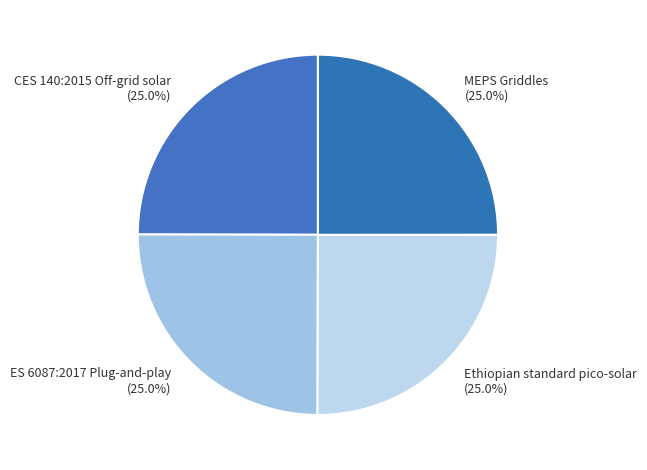

Approximately how many times larger is the value at CES 140:2015 Off-grid solar compared to MEPS Griddles?

1.0